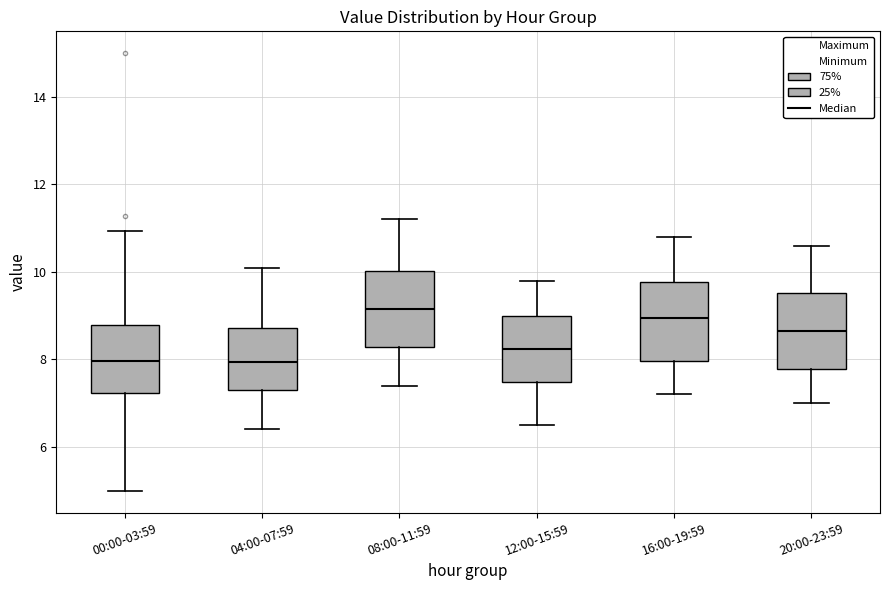

Reading left to right, transcribe this box plot: for each box, give where its median line is, the range the box spans, and where its two whiskers end, as read against the y-axis. The values are not printed on the chart, so give them approximately, as read against the axis.

00:00-03:59: median 8.0, box 7.2 to 8.8, whiskers 5.0 to 11.0
04:00-07:59: median 8.0, box 7.4 to 8.8, whiskers 6.4 to 10.2
08:00-11:59: median 9.2, box 8.2 to 10.0, whiskers 7.4 to 11.2
12:00-15:59: median 8.2, box 7.4 to 9.0, whiskers 6.6 to 9.8
16:00-19:59: median 9.0, box 8.0 to 9.8, whiskers 7.2 to 10.8
20:00-23:59: median 8.6, box 7.8 to 9.6, whiskers 7.0 to 10.6